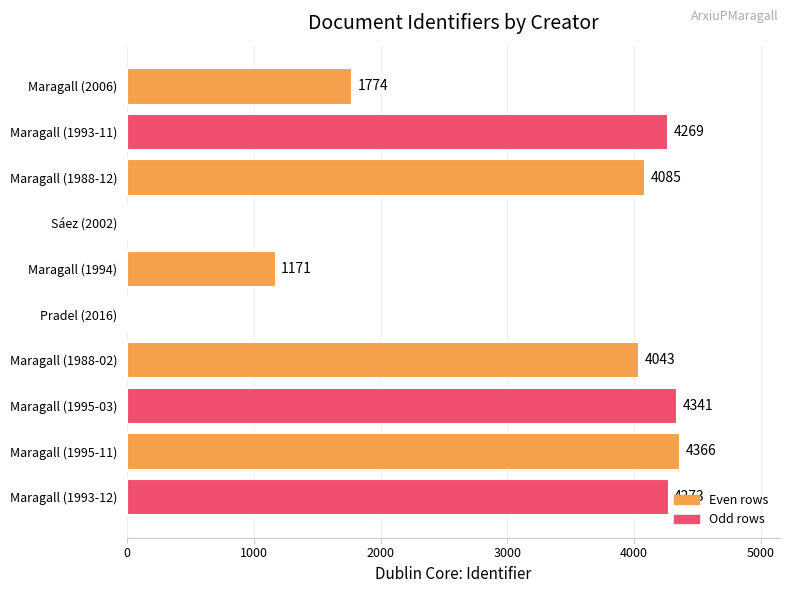

What is the greatest value displayed?

4366